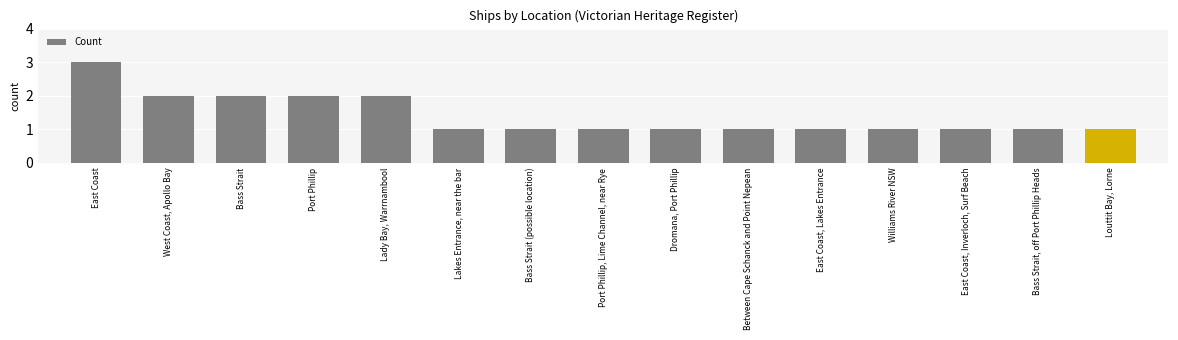

What is the difference between the second highest and minimum values?

1